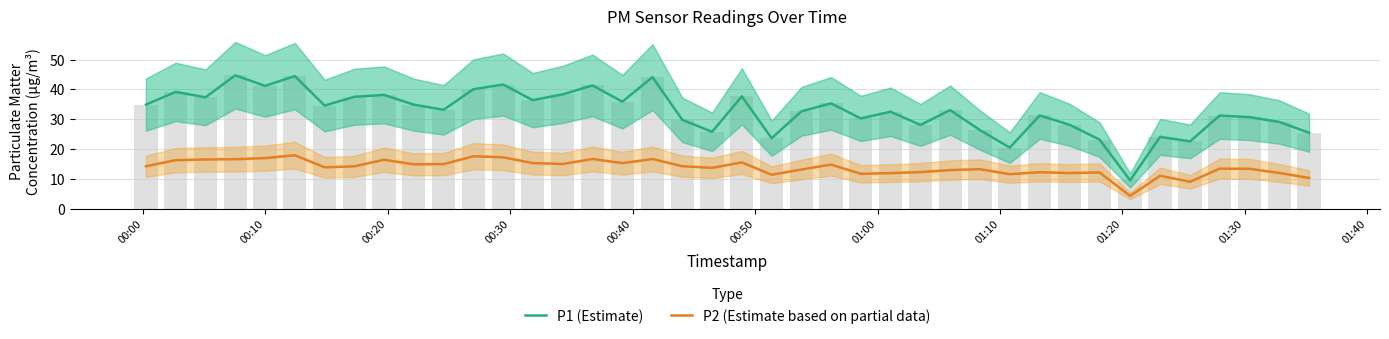

Which series has the largest total across all categories?

P1 (Estimate)